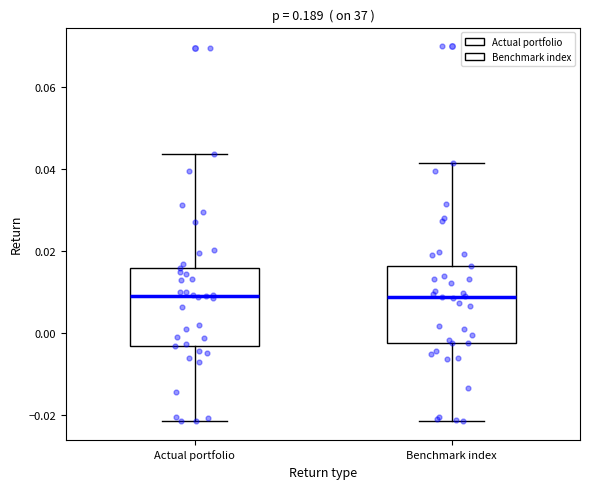

Reading left to right, read every box against the y-axis: the position of its median line, the range the box covers, and the ends of its whiskers. The values are not printed on the chart, so give them approximately, as read against the axis.

Actual portfolio: median 0.008, box -0.004 to 0.016, whiskers -0.022 to 0.044
Benchmark index: median 0.008, box -0.002 to 0.016, whiskers -0.022 to 0.042